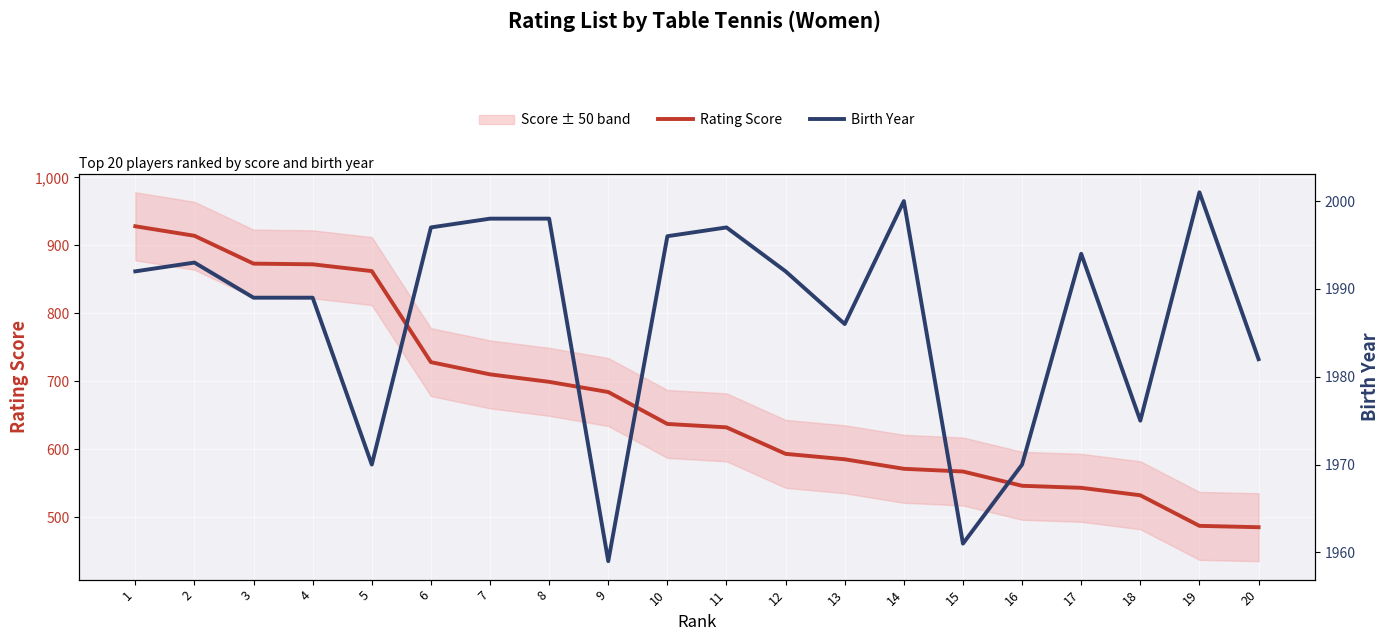

Which series changed the most between 5 and 11?

Rating Score